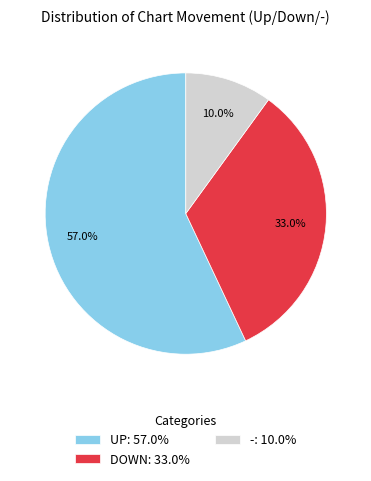

Which category accounts for the majority?

UP: 57.0%